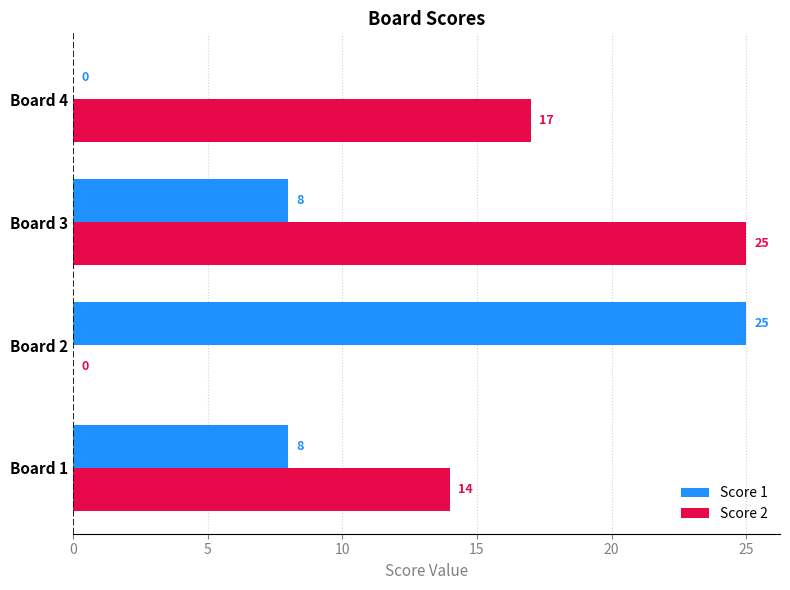

Count the Score 1 values in the range 8 to 25.

3